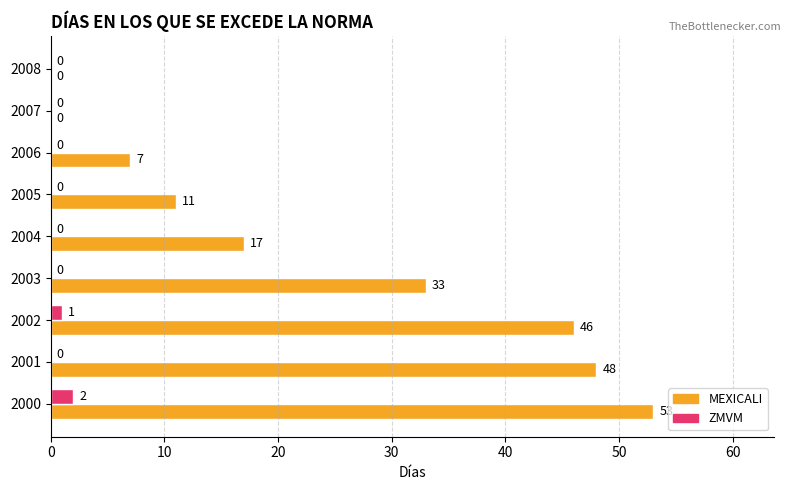

What is the sum of the MEXICALI values at 2005 and 2004?

28